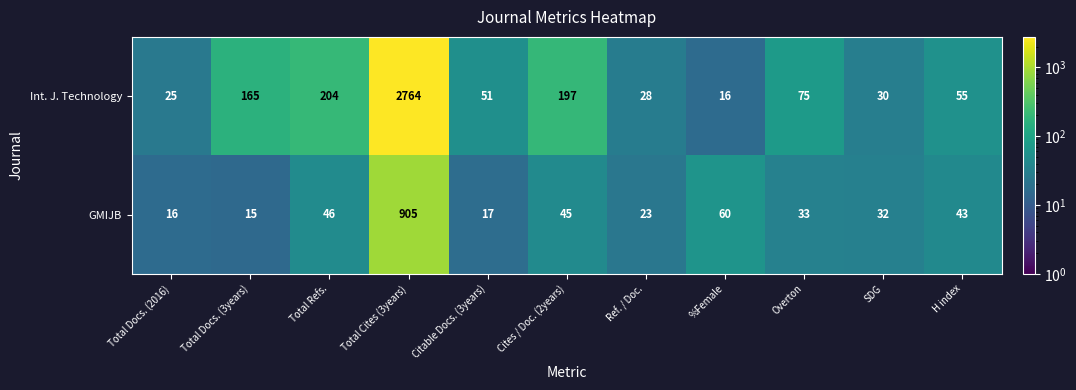

Which category has the lowest value in the Int. J. Technology series?

%Female